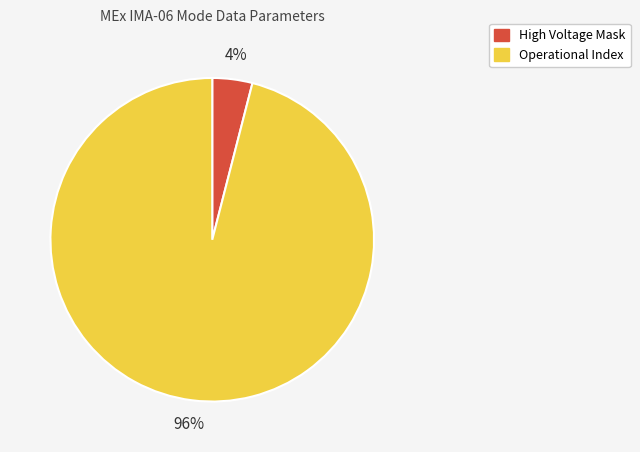

Does any single category account for the majority?

Yes